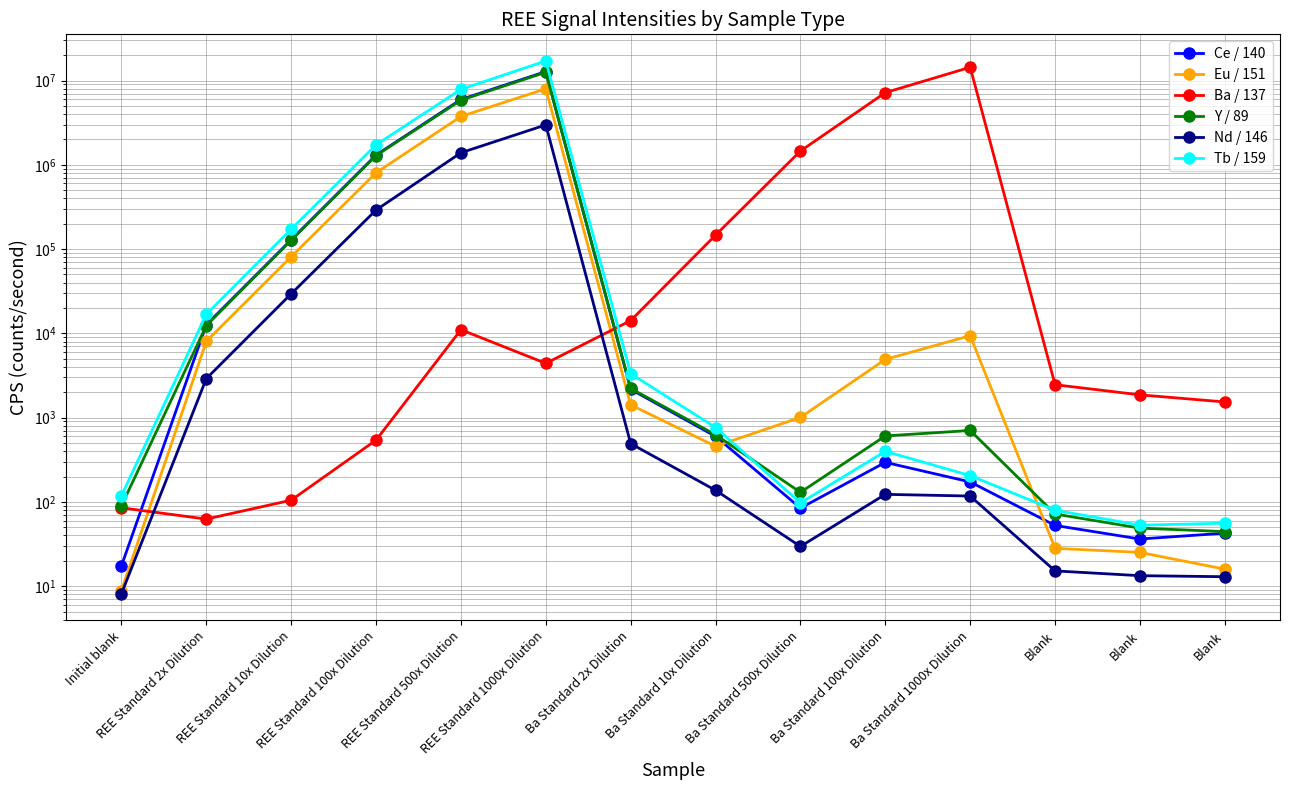

Reading left to right, transcribe all the data shown in this chart.

Ce / 140: 17.4	12662.6	128953.1	1306783.0	5958366.0	12766540.0	2169.7	599.4	84.5	294.8	172.6	52.6	36.3	42.6
Eu / 151: 8.9	8055.4	81132.2	803963.5	3745928.0	7979790.0	1418.6	457.1	1007.5	4907.6	9386.0	28.1	25.2	15.9
Ba / 137: 85.2	62.6	104.8	541.1	11049.4	4407.8	14176.3	146424.8	1457464.0	7188694.0	14360080.0	2459.2	1864.3	1534.5
Y / 89: 90.0	12366.6	127460.3	1288140.0	5845124.0	12522920.0	2219.1	626.1	130.0	606.7	704.5	71.8	48.9	44.5
Nd / 146: 8.2	2904.4	29478.2	290711.6	1389775.0	2974808.0	491.5	137.4	29.6	123.0	117.4	15.2	13.3	13.0
Tb / 159: 118.2	16861.0	172049.8	1726787.0	7860199.0	17059100.0	3319.9	763.5	97.4	398.5	205.2	79.6	53.0	55.9